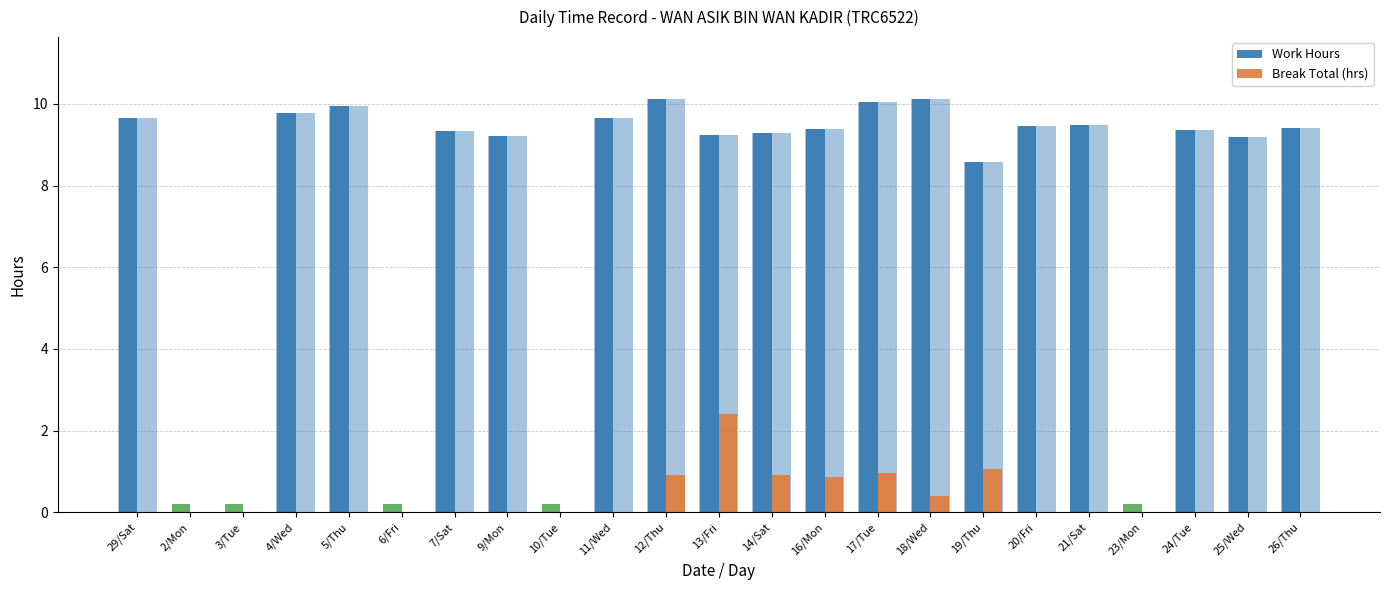

What is the approximate value of Work Hours at 11/Wed?

9.7